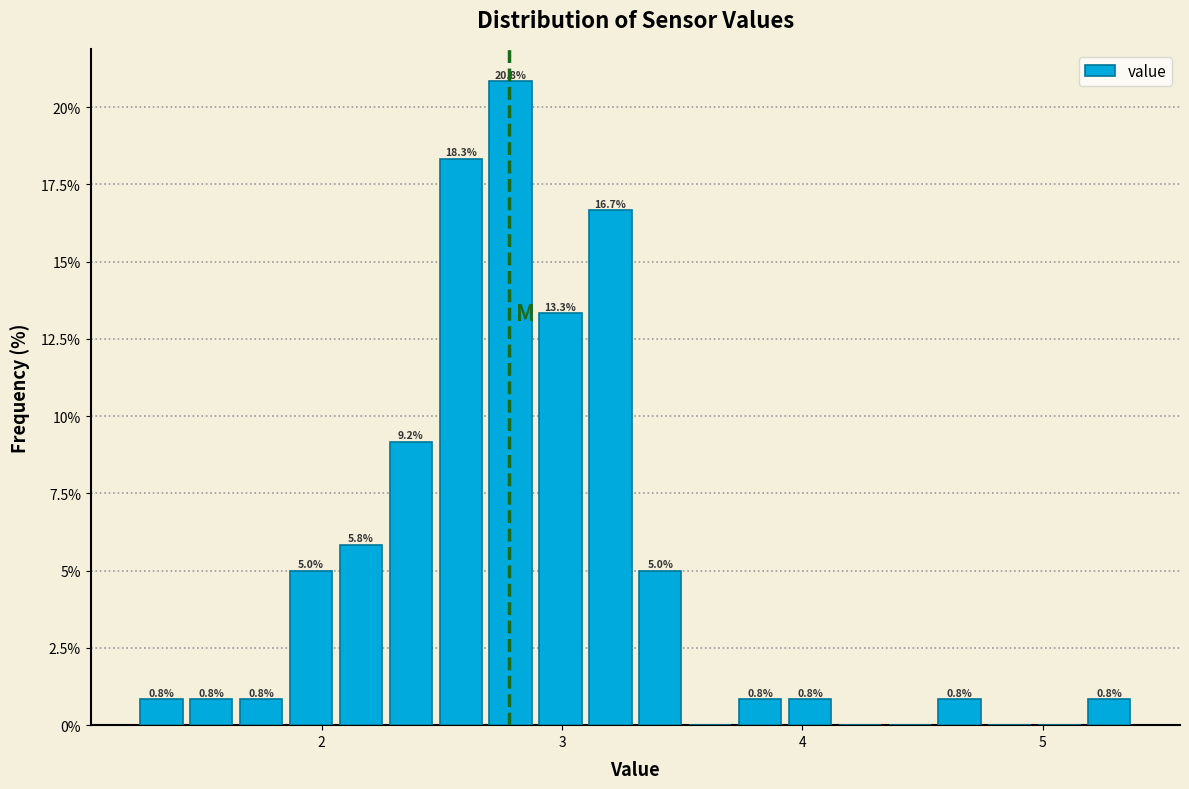

Read against the x-axis, roughly where is the centre of the tallest bar?

2.8